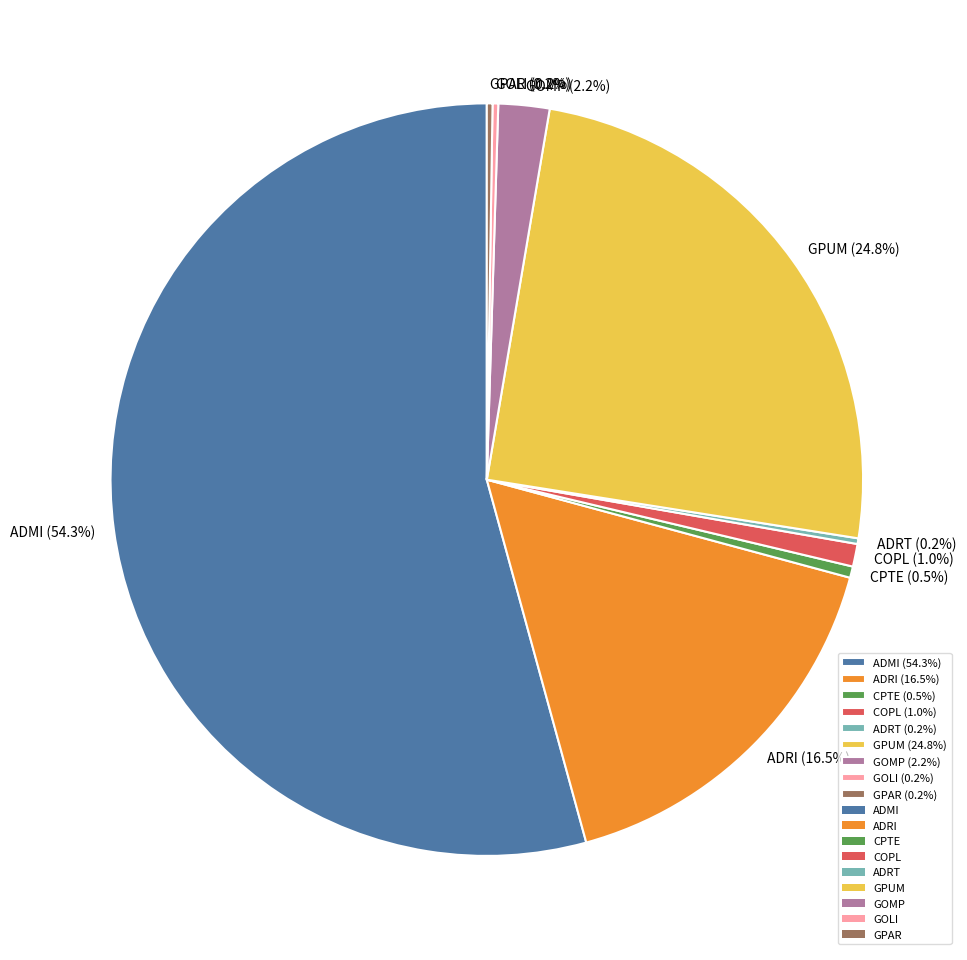

Between CPTE (0.5%) and GPUM (24.8%), which is larger?

GPUM (24.8%)